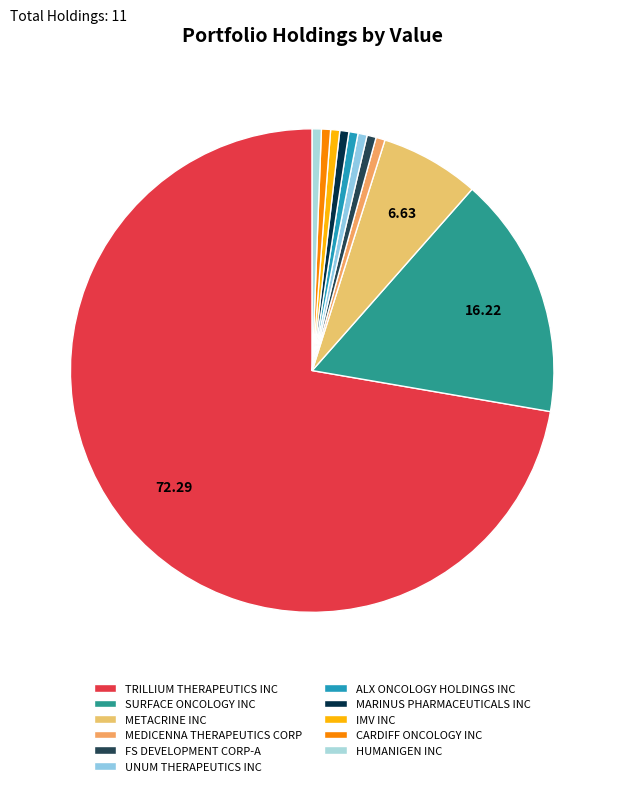

Does IMV INC account for over 50% of the chart?

No